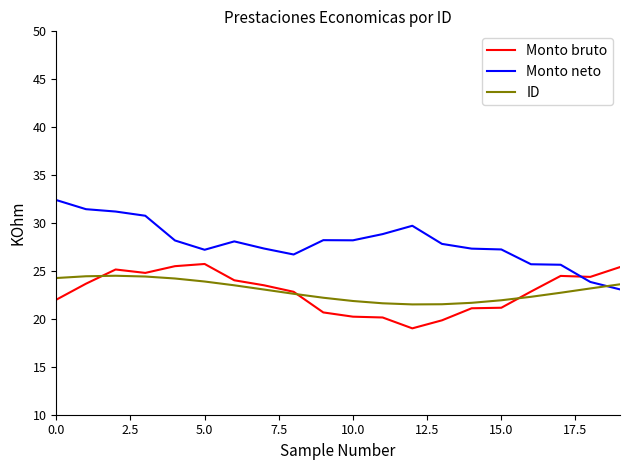

How many values in the Monto neto series exceed 28?

10